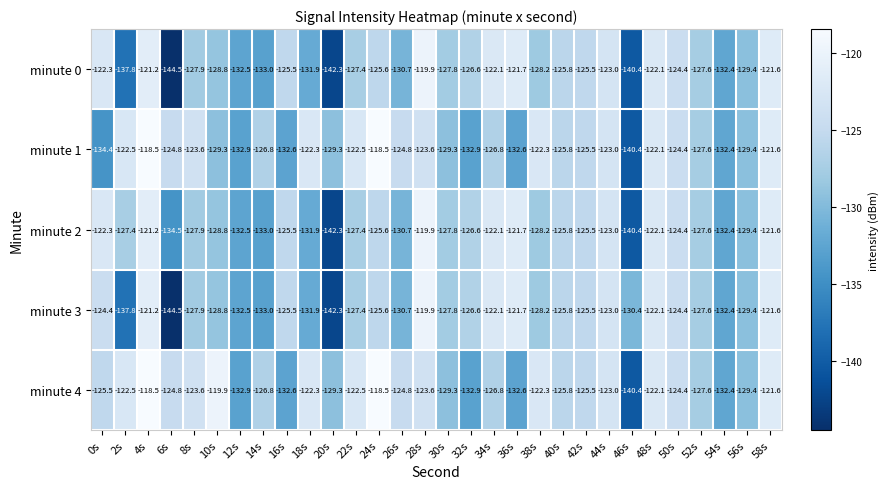

What is the difference between the maximum and minimum values in the minute 4 series?

21.9